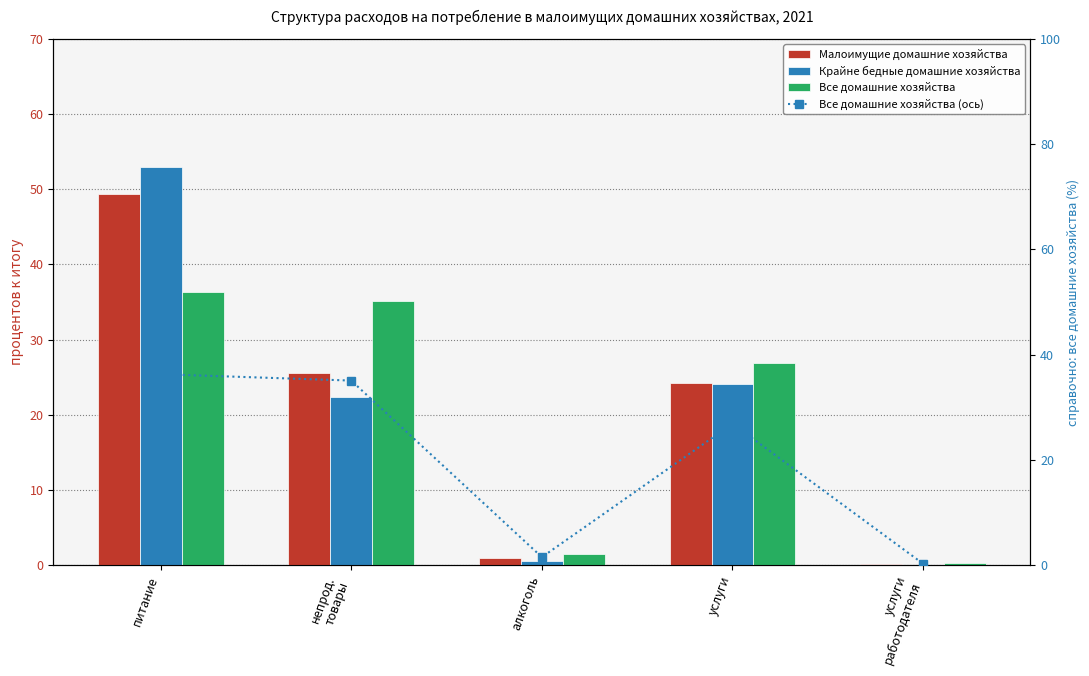

What is the difference between the Крайне бедные домашние хозяйства values at алкоголь and услуги
работодателя?

0.6